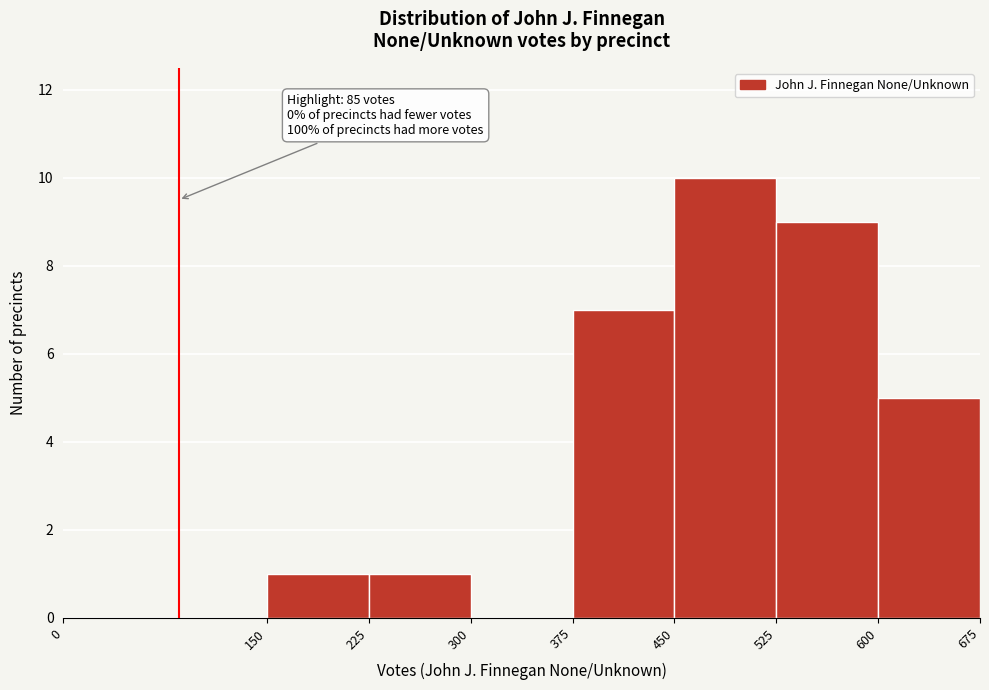

Over which range of the x-axis is the bar tallest?

450 to 525